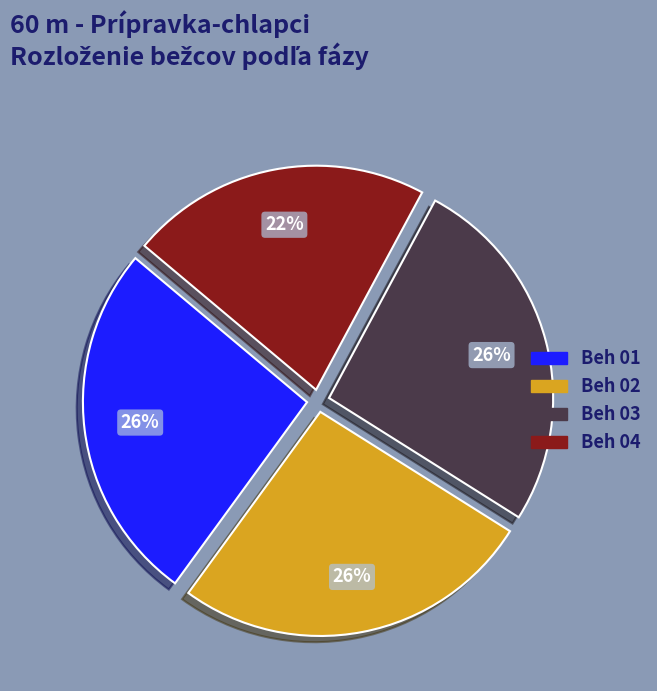

Combined, do Beh 01 and Beh 02 account for over 50%?

Yes